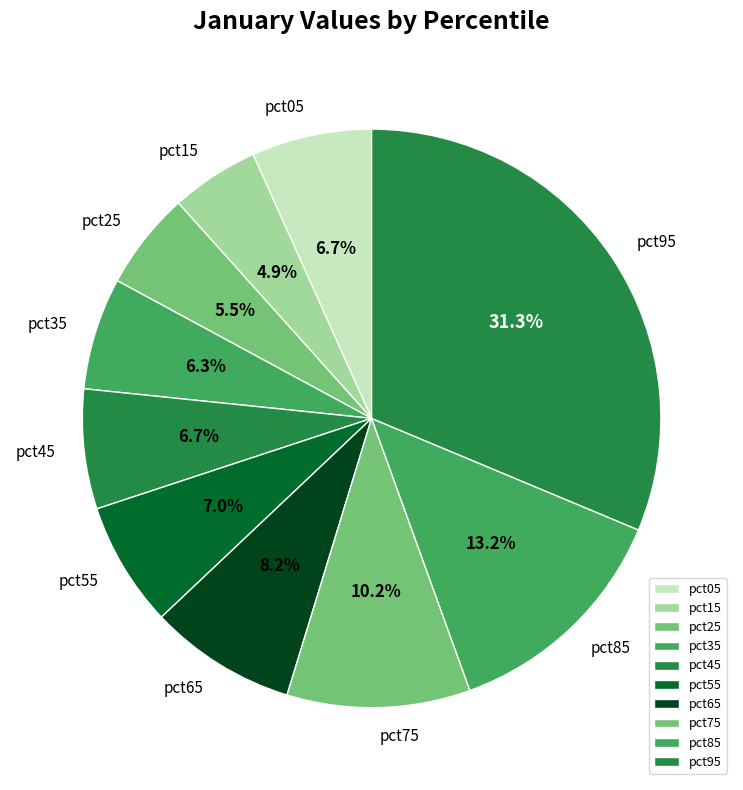

How many slices are in this pie chart?

10